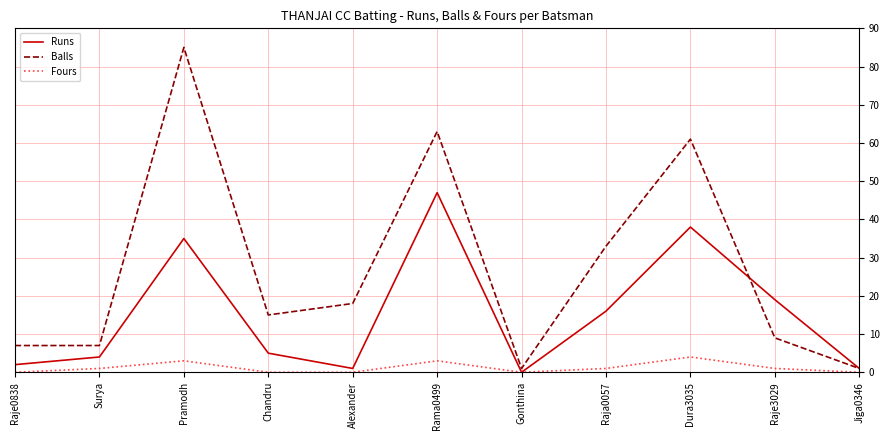

Rank the series by their average value, from lowest to highest.

Fours, Runs, Balls